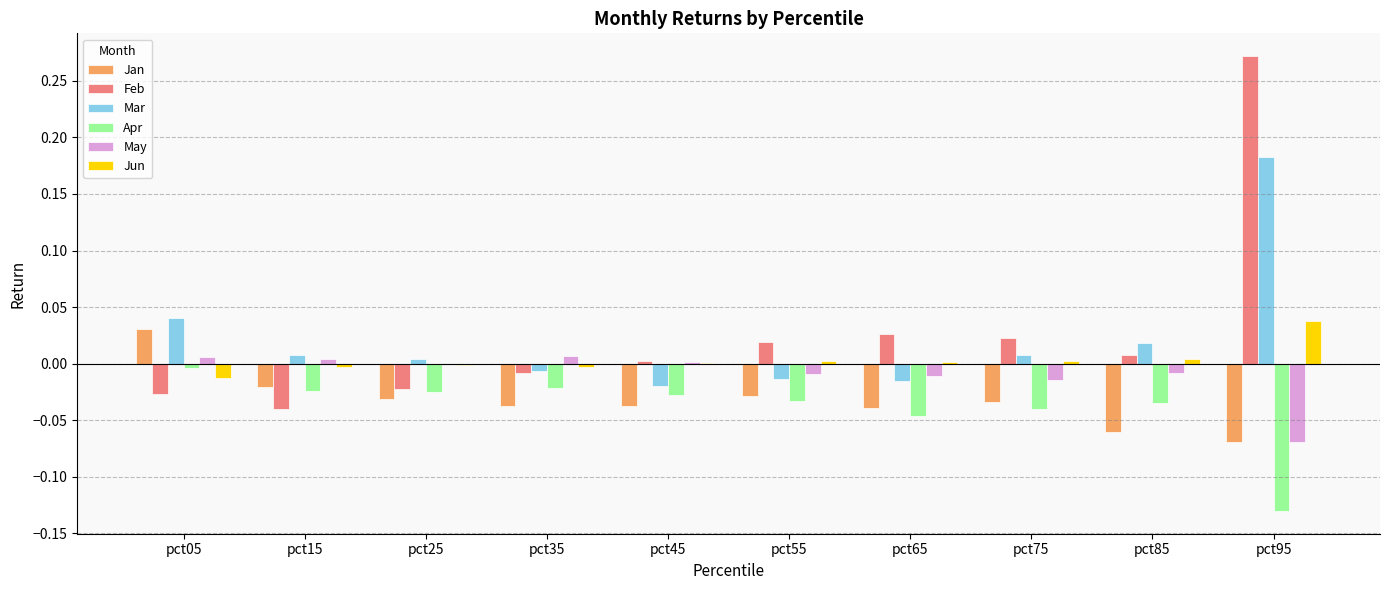

What are all the series names shown in the legend?

Jan, Feb, Mar, Apr, May, Jun